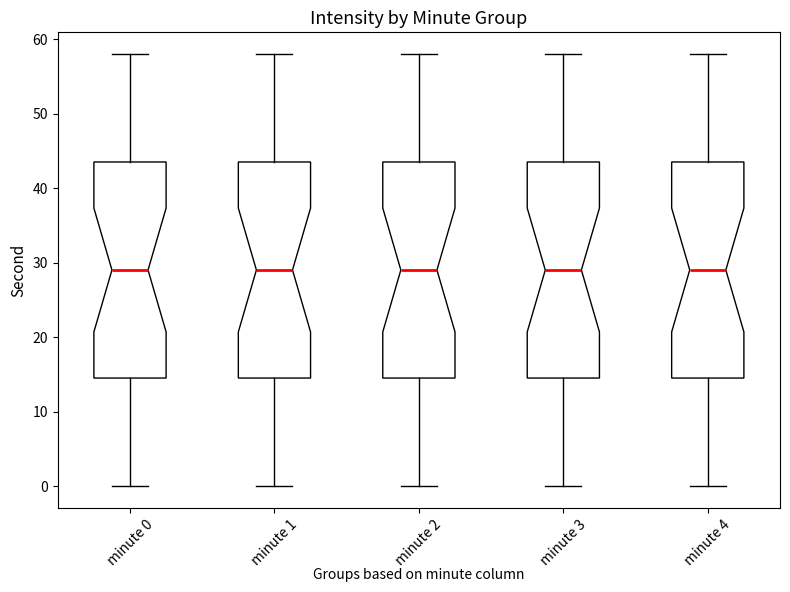

Reading left to right, transcribe this box plot: for each box, give where its median line is, the range the box spans, and where its two whiskers end, as read against the y-axis. The values are not printed on the chart, so give them approximately, as read against the axis.

minute 0: median 29, box 15 to 44, whiskers 0 to 58
minute 1: median 29, box 15 to 44, whiskers 0 to 58
minute 2: median 29, box 15 to 44, whiskers 0 to 58
minute 3: median 29, box 15 to 44, whiskers 0 to 58
minute 4: median 29, box 15 to 44, whiskers 0 to 58